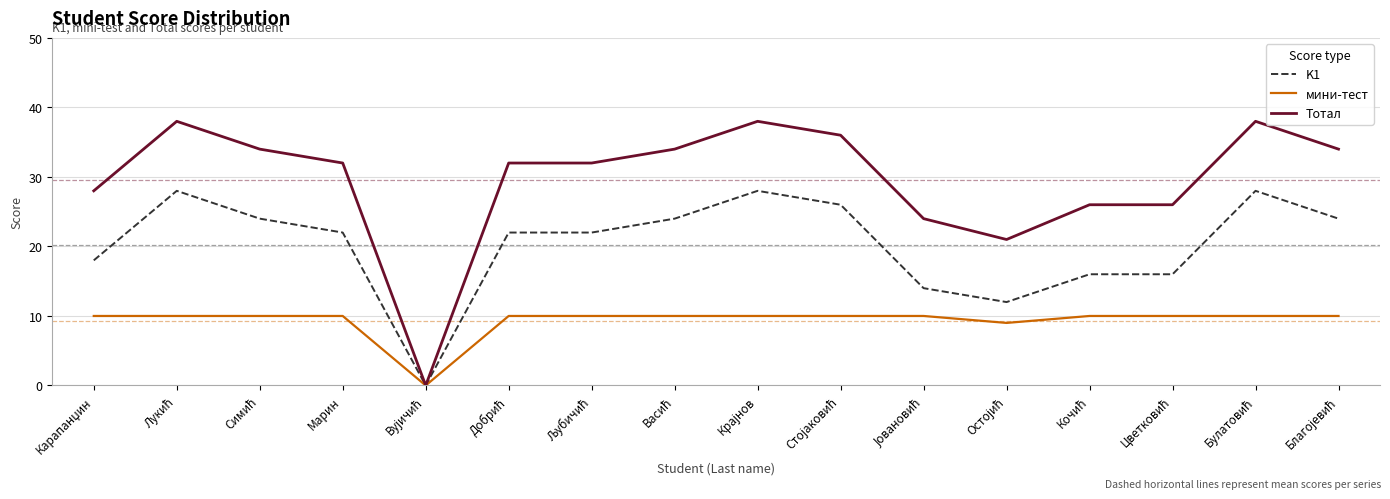

Which series has the largest total across all categories?

Тотал